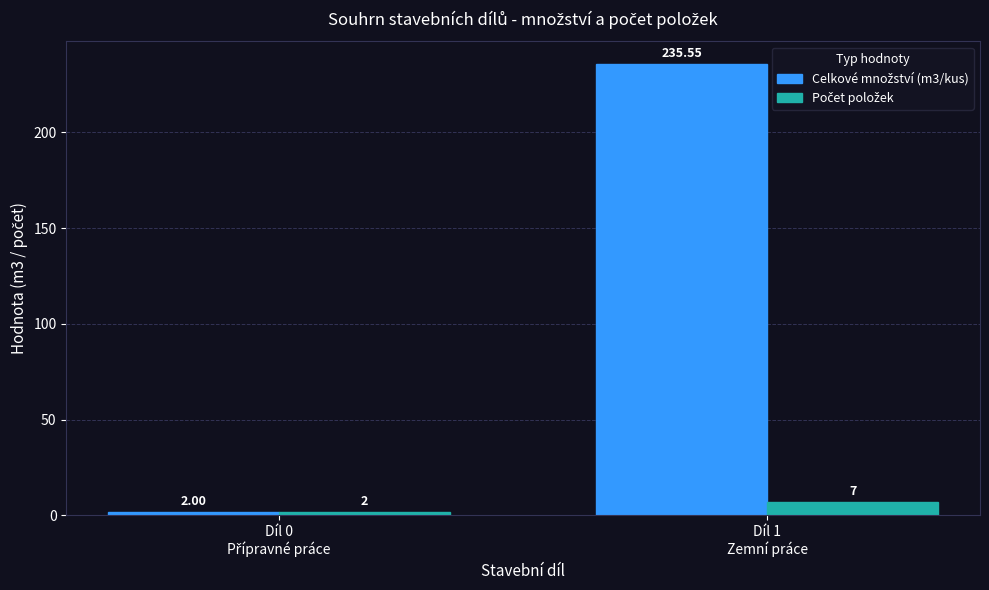

At how many categories does at least one series exceed 22?

1